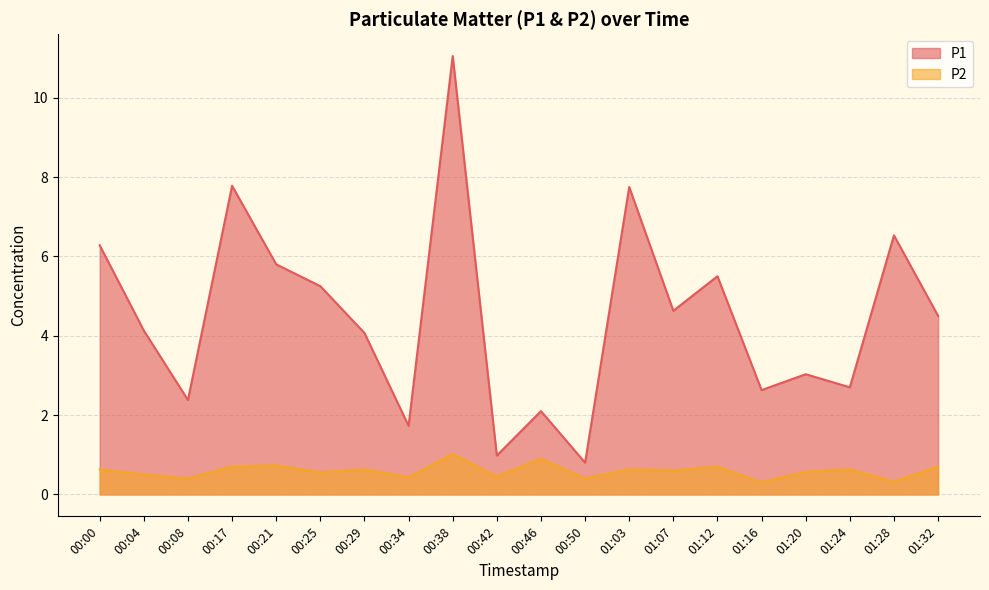

Which series has the largest total across all categories?

P1